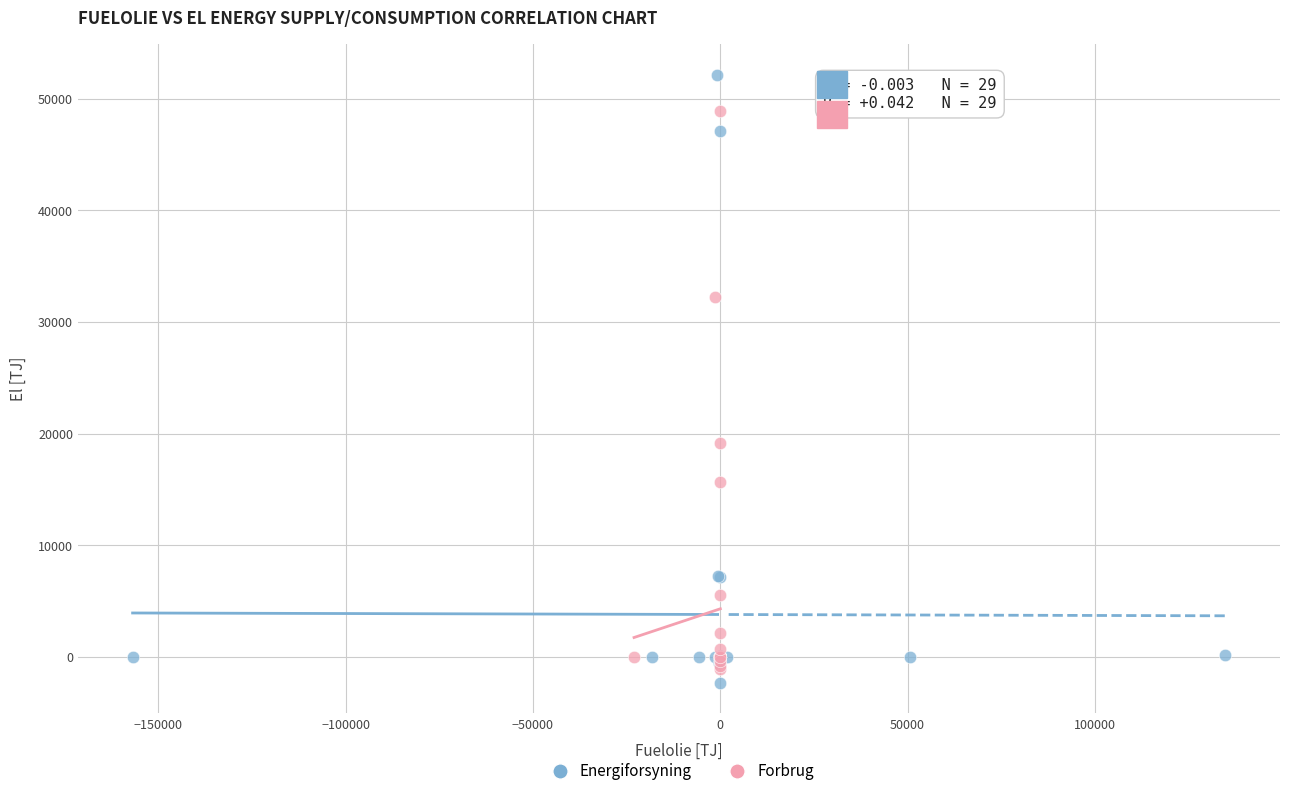

Which series reaches the maximum Y coordinate?

Energiforsyning